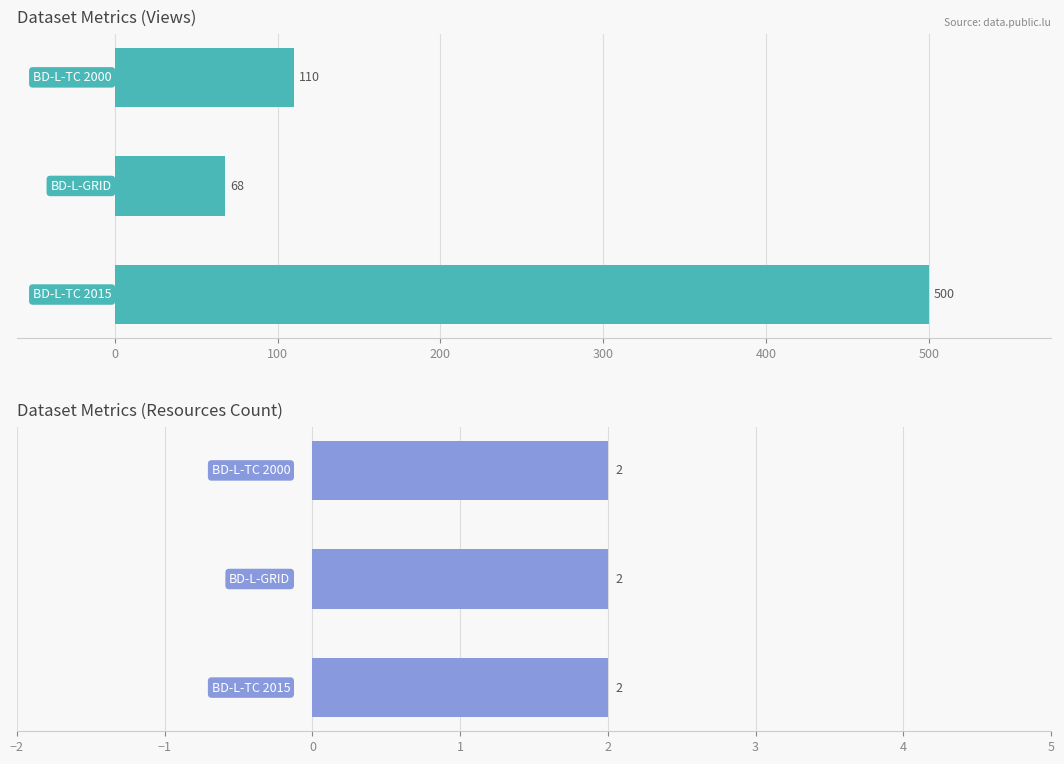

Count the number of categories in the chart.

3